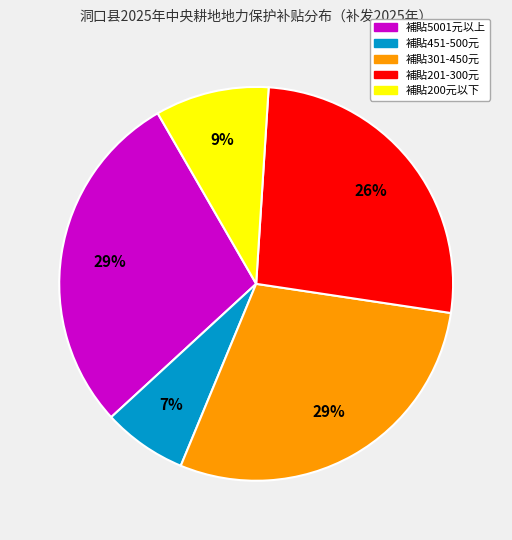

To the nearest percent, what is the difference between the largest and smallest slice percentages?

22%